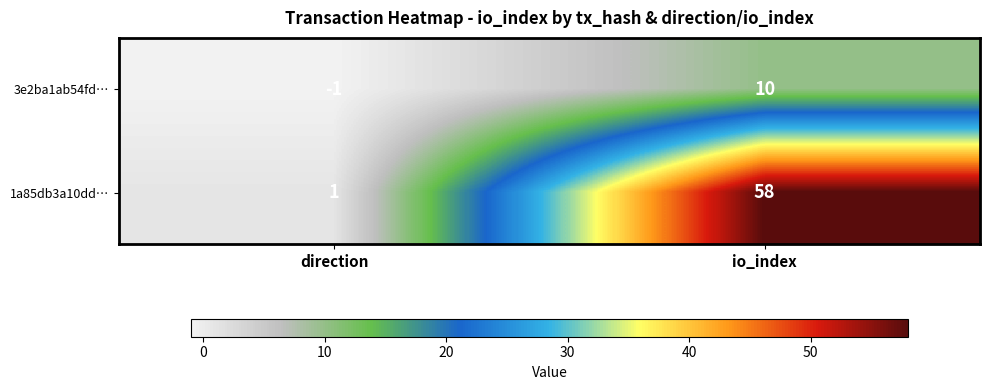

Reading left to right, list all the values displayed in this chart.

3e2ba1ab54fd…: -1	10
1a85db3a10dd…: 1	58